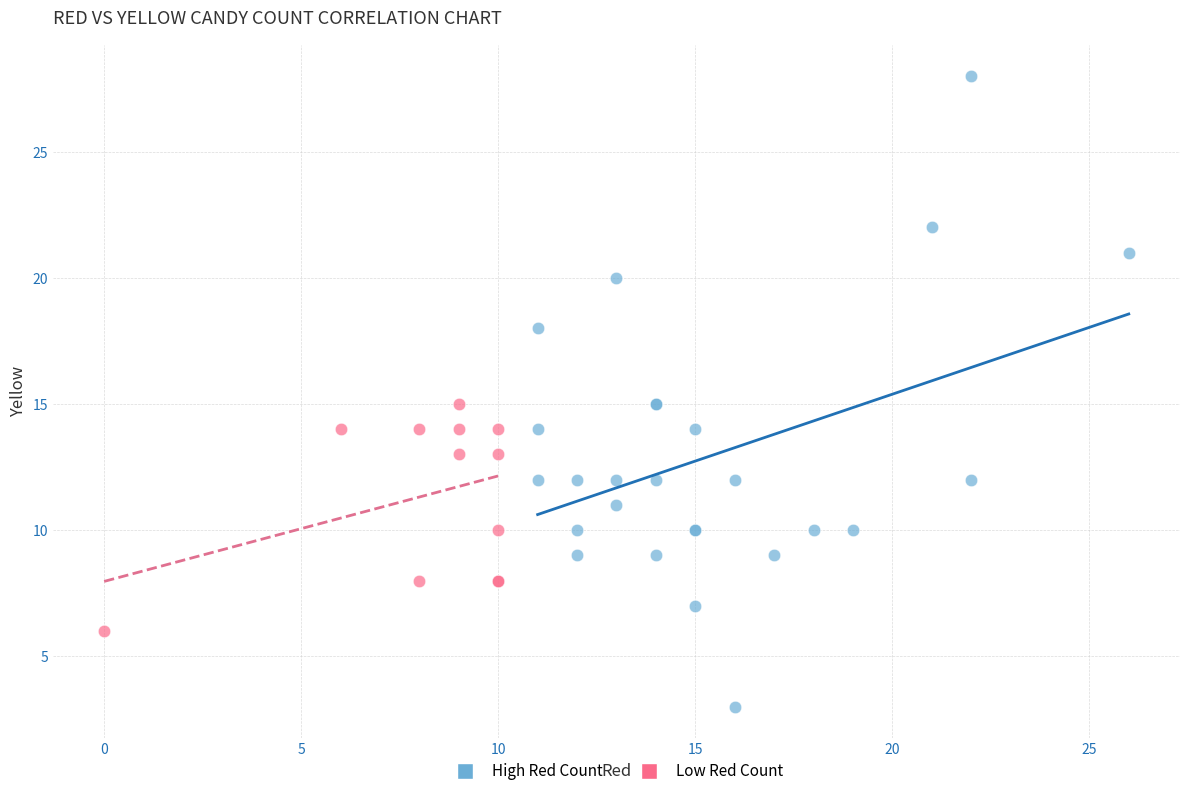

Which series contains the lowest Y value?

High Red Count